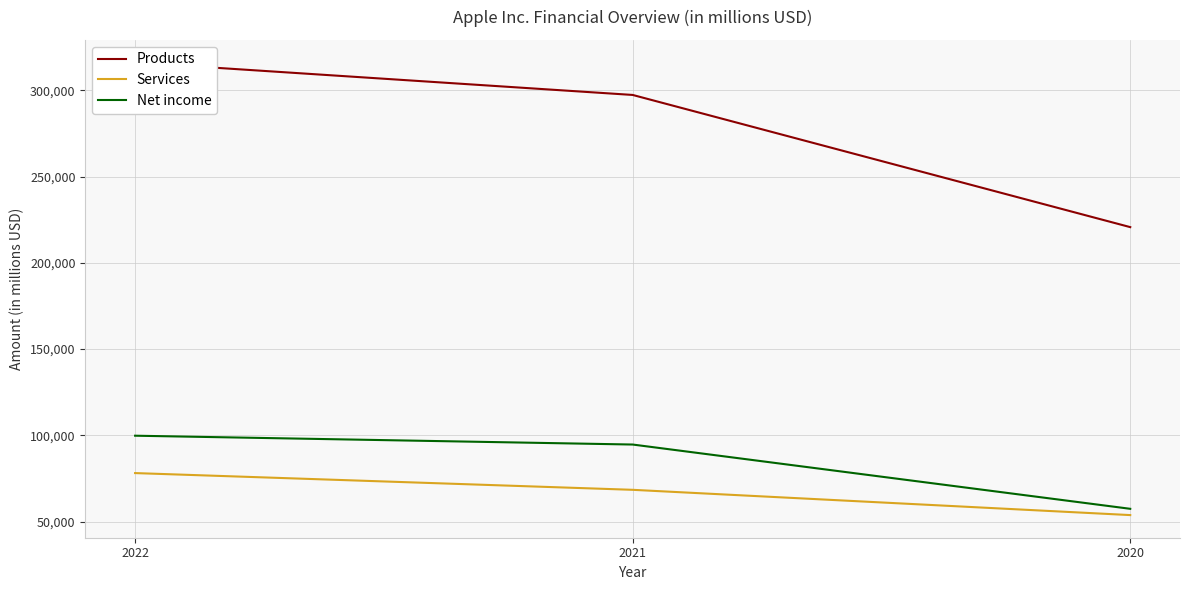

True or false: Products has a value of 297392 at 2021.

True